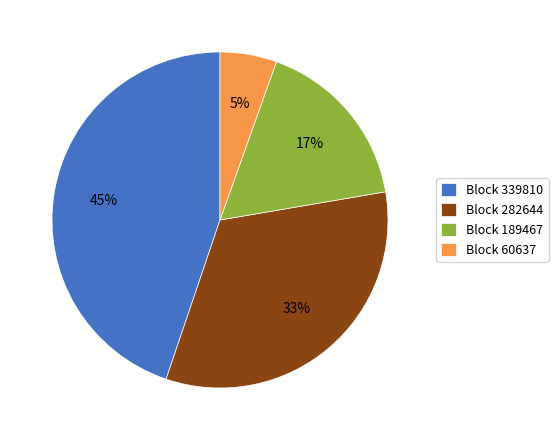

To the nearest percent, what percentage of the pie is Block 60637?

5%